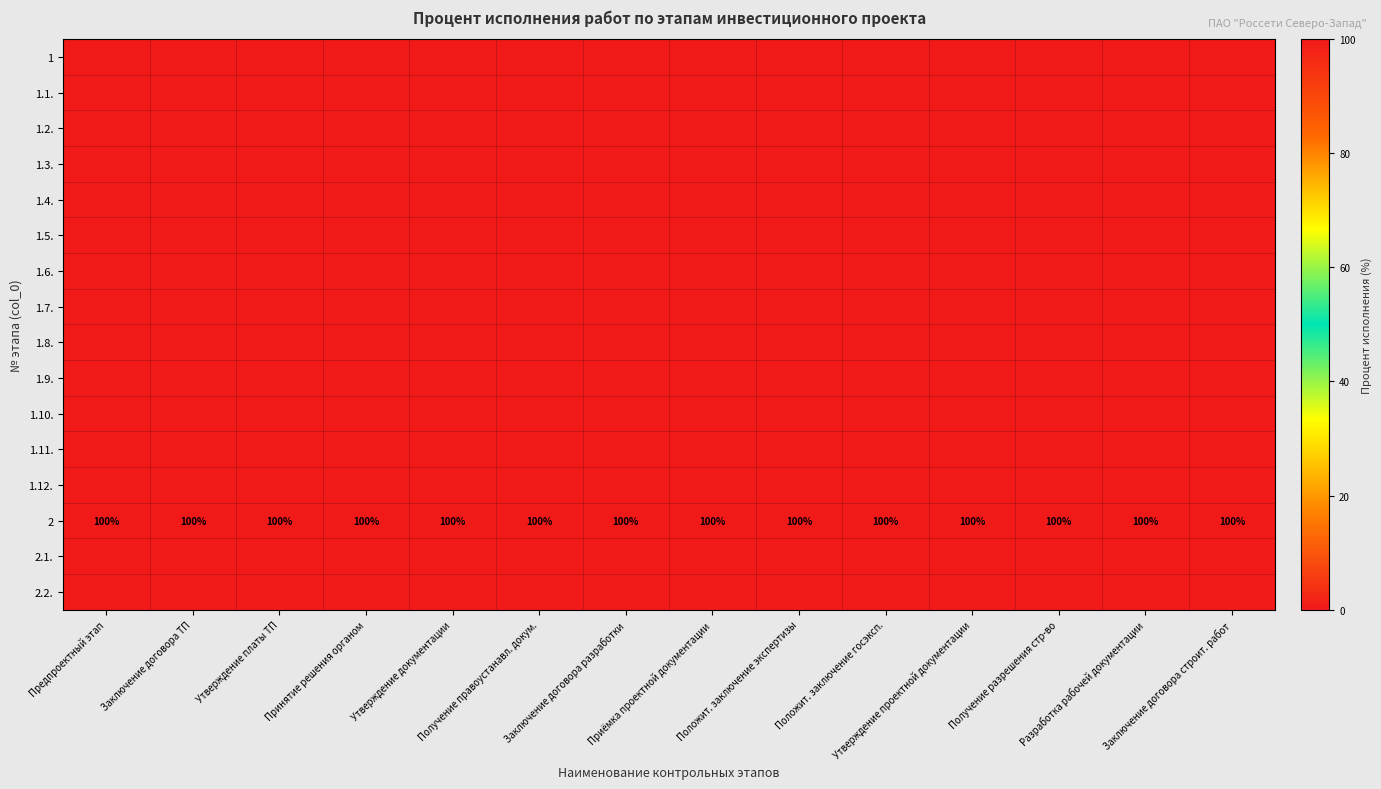

What is the total value across all series at Приёмка проектной документации?

100